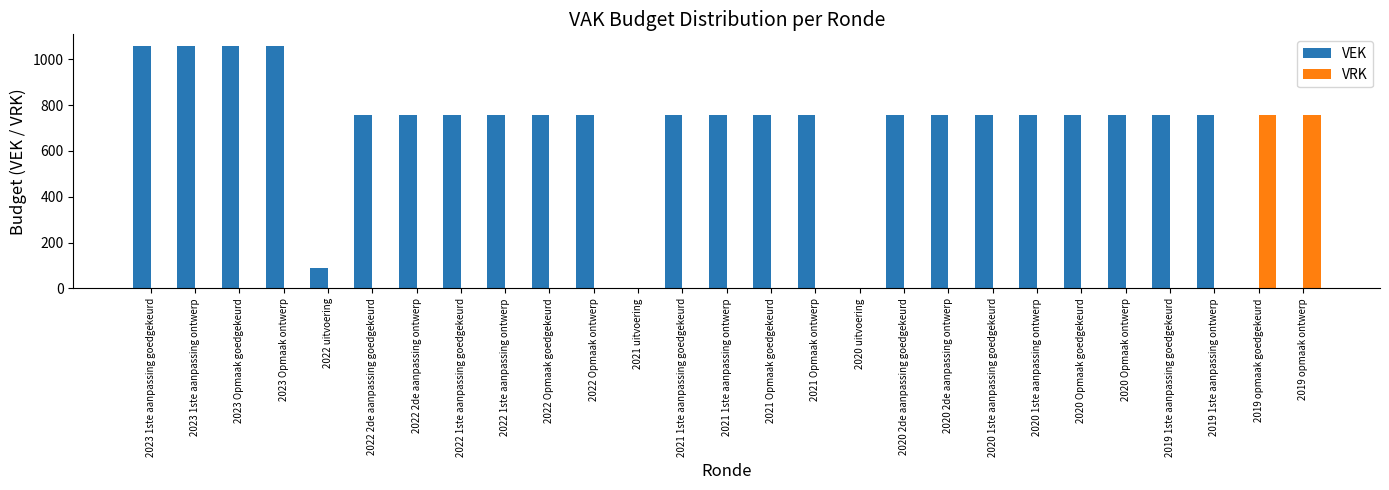

What is the greatest value displayed?

1056